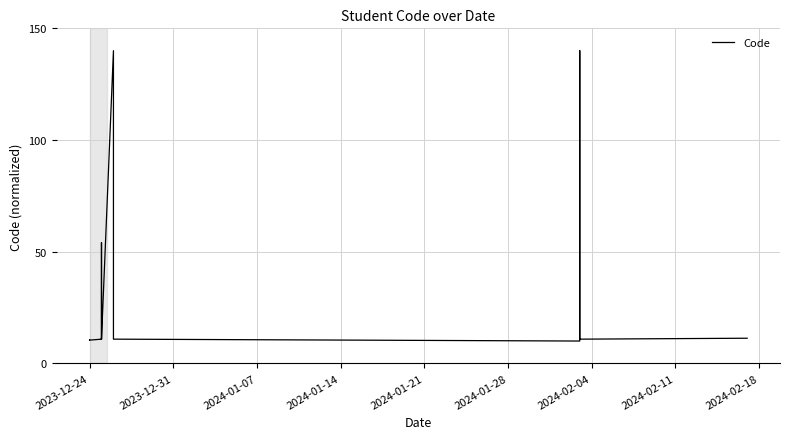

How many interior local valleys (lower than both neighbors) does the data have?

4